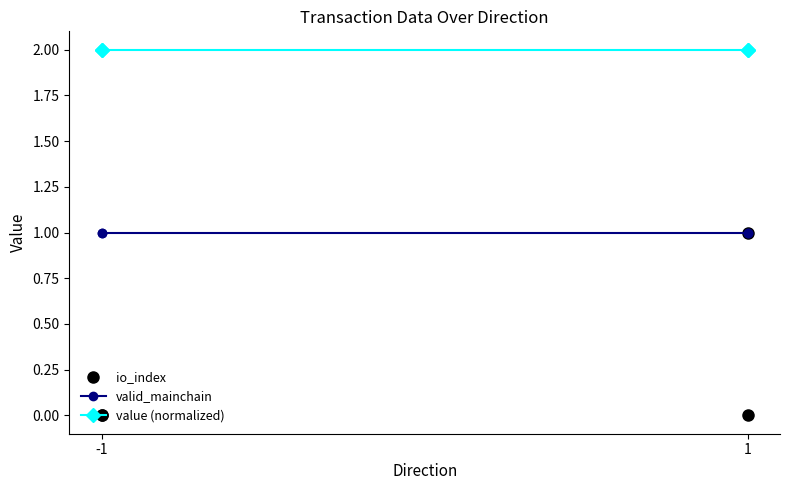

Which category has the highest value across all series?

-1